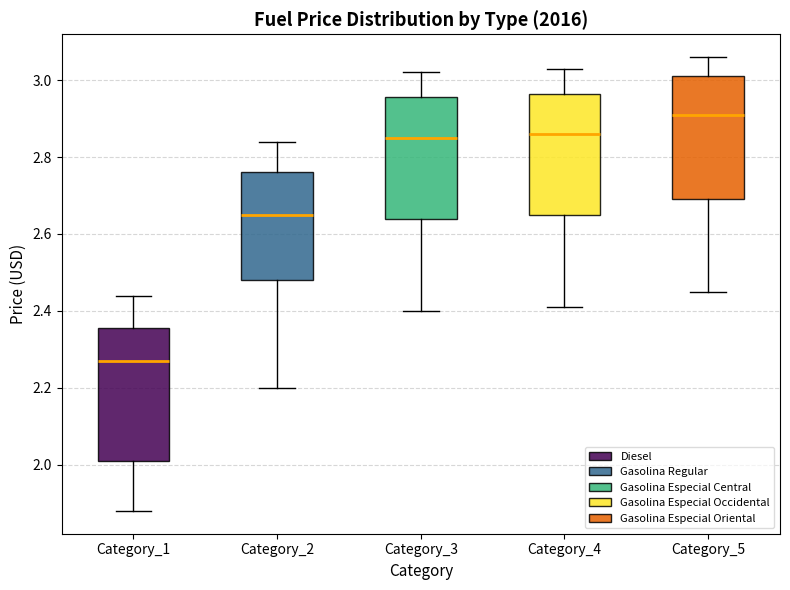

Comparing the boxes themselves (not the whiskers), which one is the tallest?

Category_1